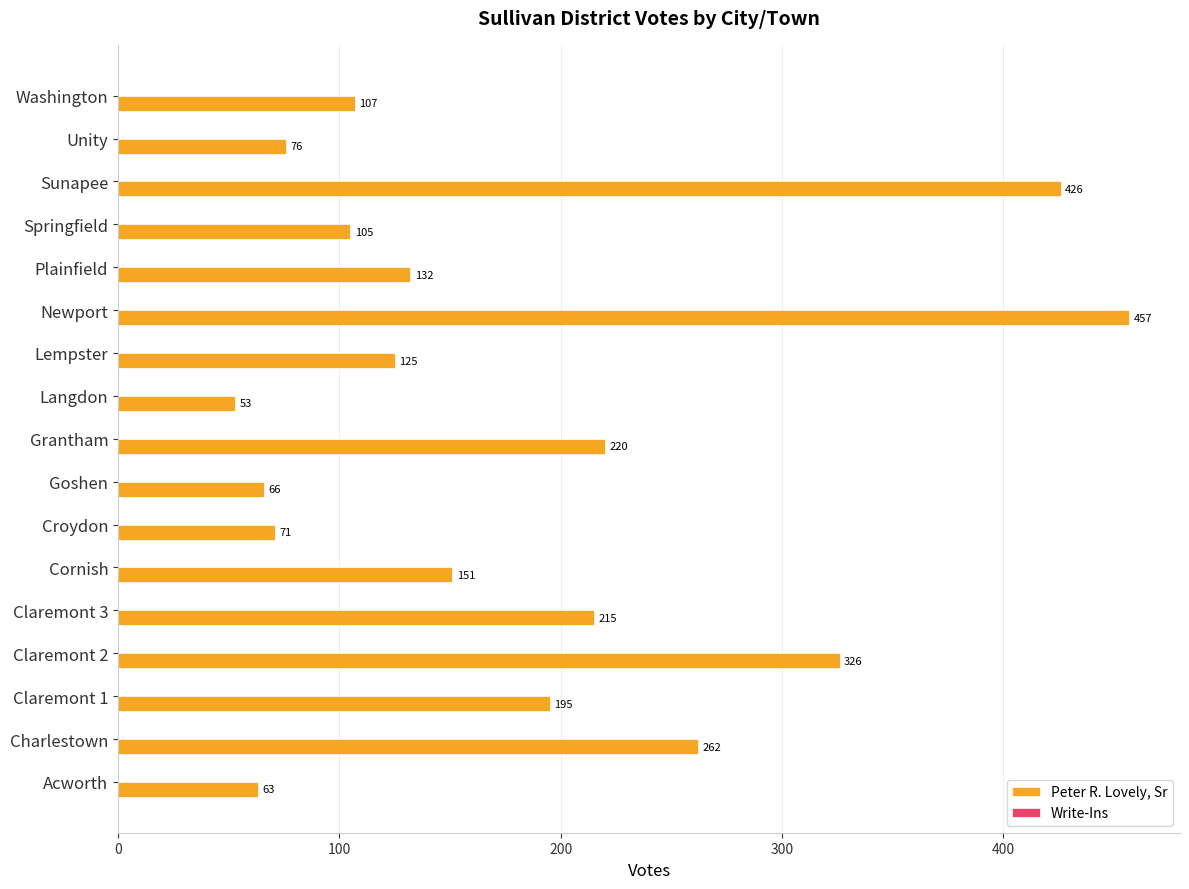

List the labels in order of value, largest first.

Newport, Sunapee, Claremont 2, Charlestown, Grantham, Claremont 3, Claremont 1, Cornish, Plainfield, Lempster, Washington, Springfield, Unity, Croydon, Goshen, Acworth, Langdon